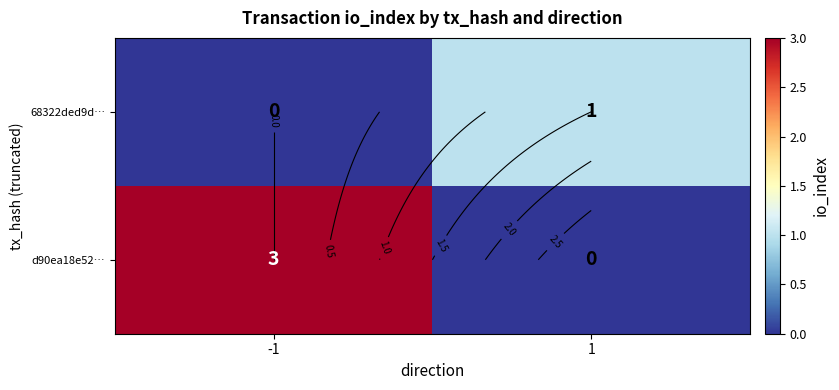

How many categories are shown in the chart?

2